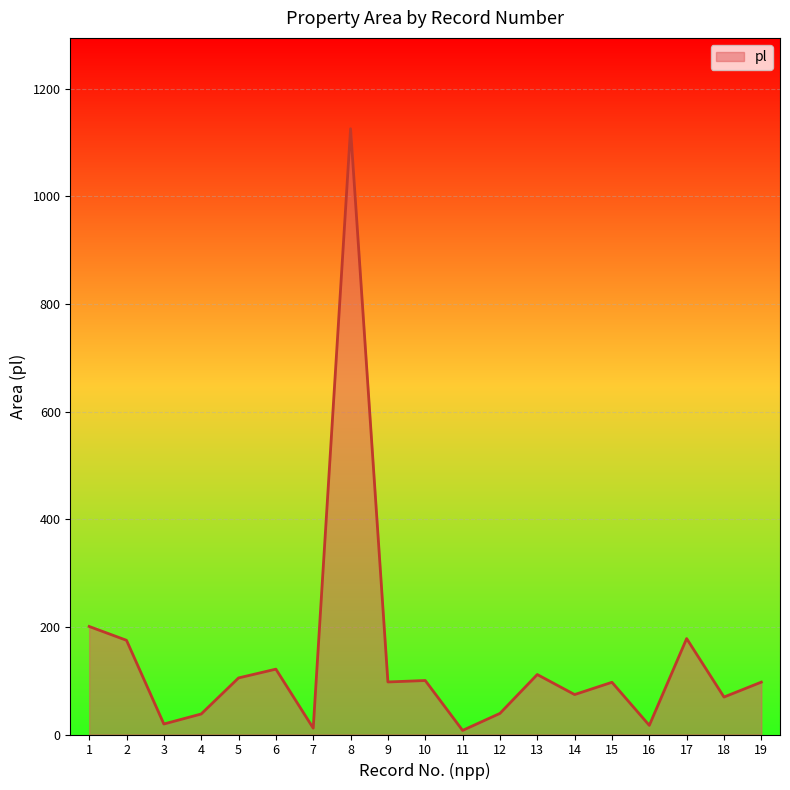

How many values are below 97?

8